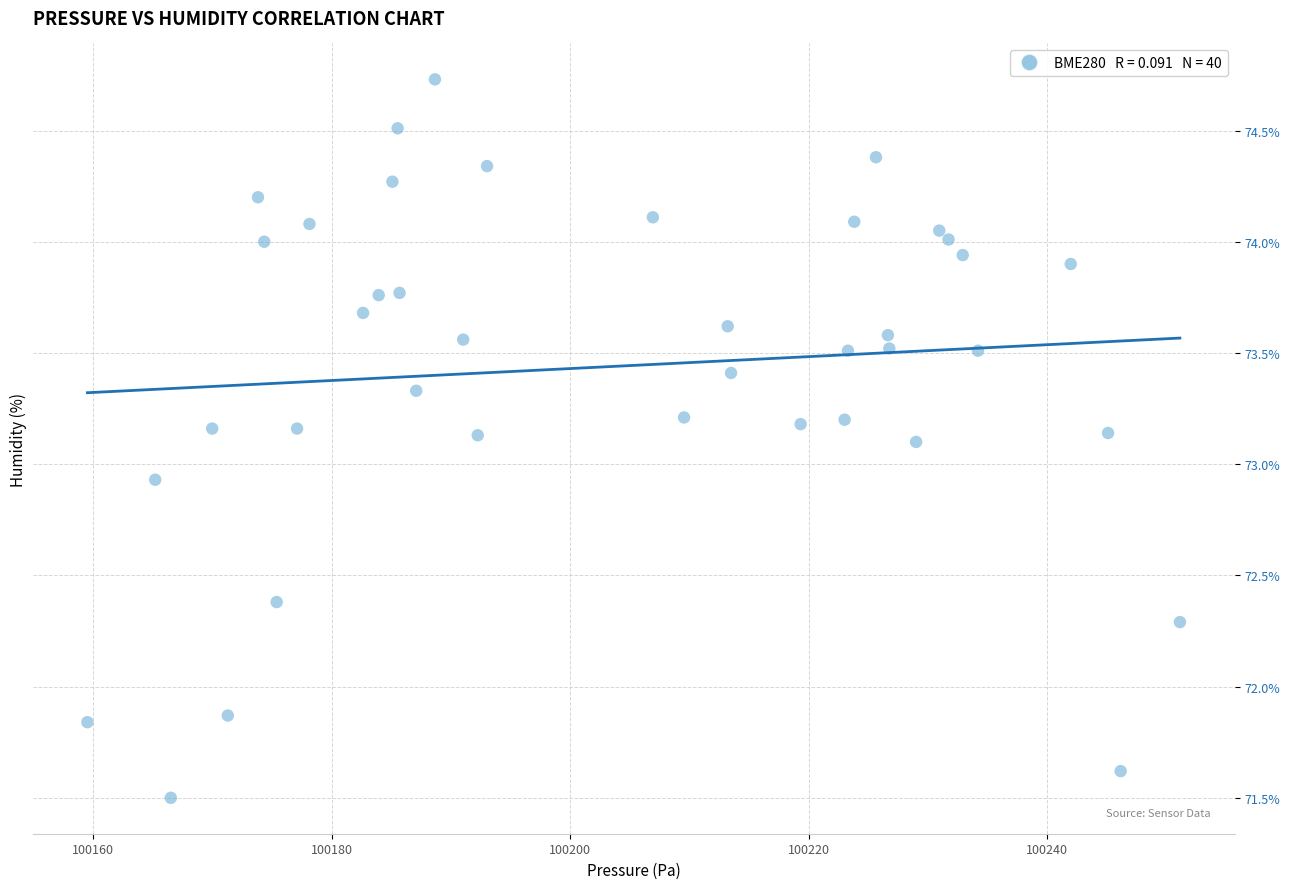

What is the range of X values (max minus min)?

91.7